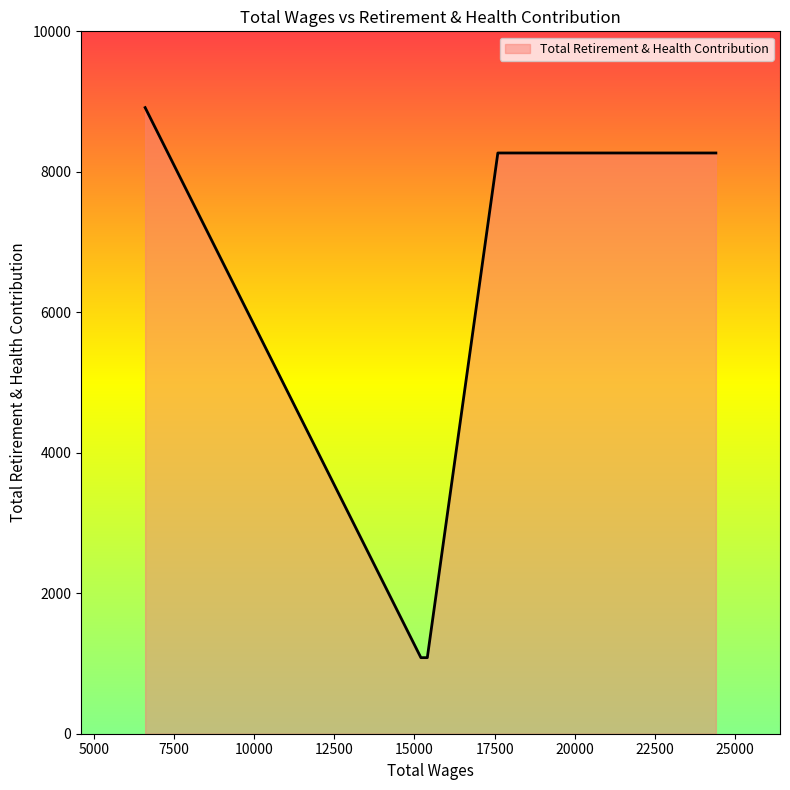

True or false: there are more than 1 points higher than both neighbors.

False